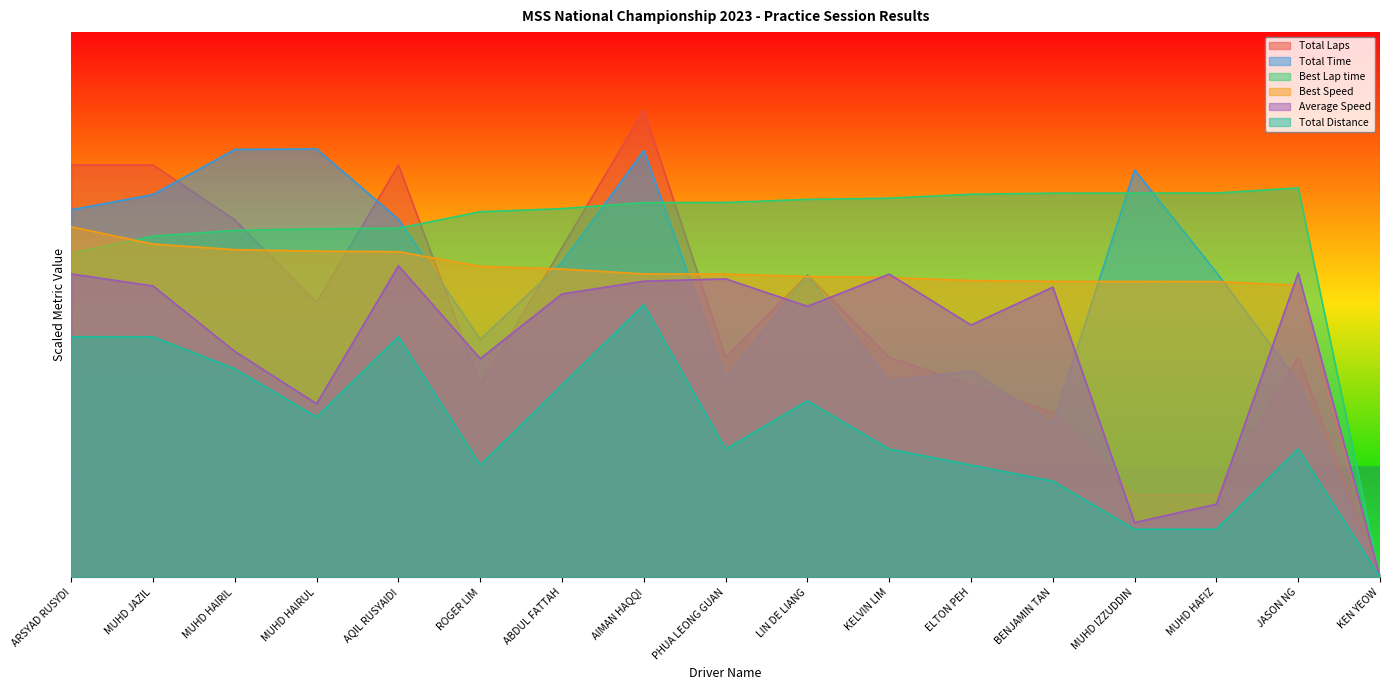

How many data points in Average Speed are above 36?

9